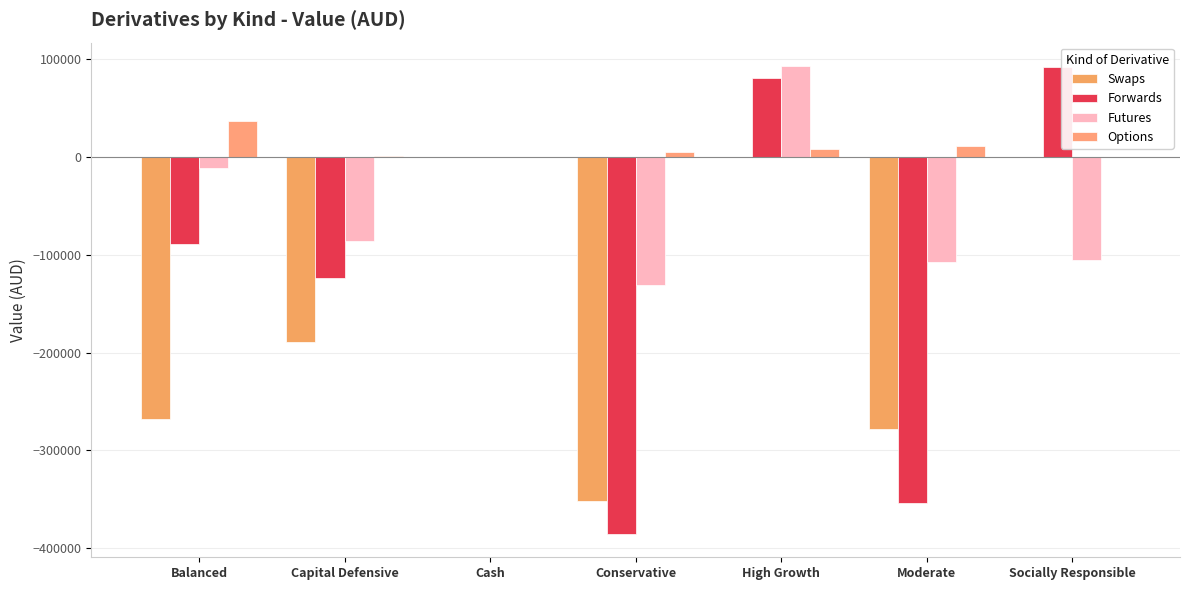

Between Balanced and Moderate, which is larger?

Balanced